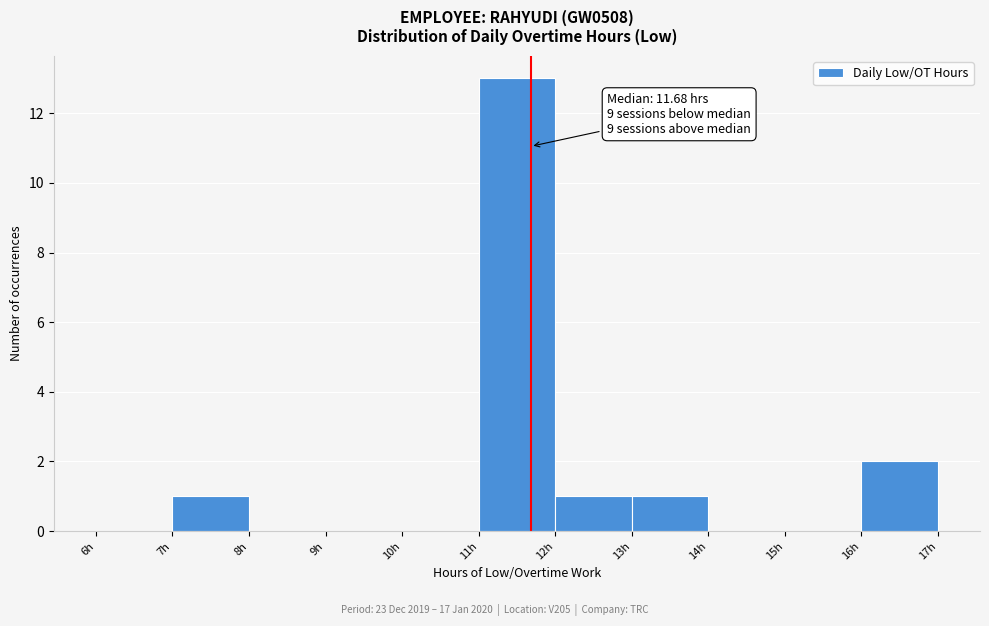

Over which range of the x-axis is the bar tallest?

11 to 12